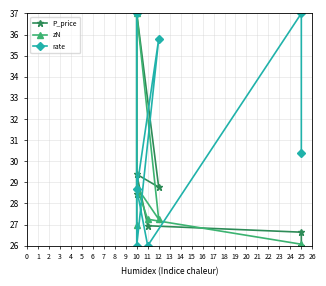

True or false: P_price has more than 1 interior local peaks.

True